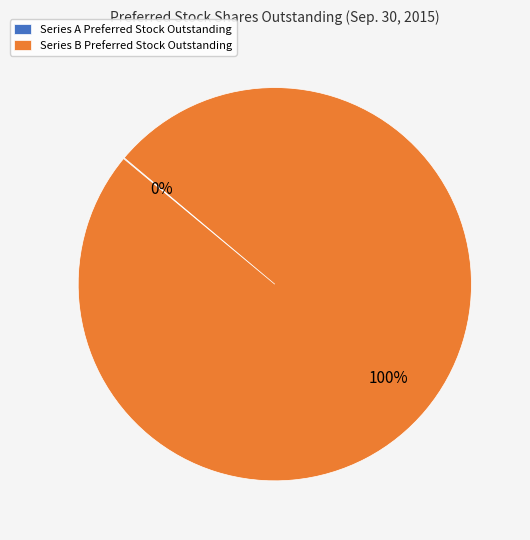

To the nearest percent, what is the average slice percentage?

50%